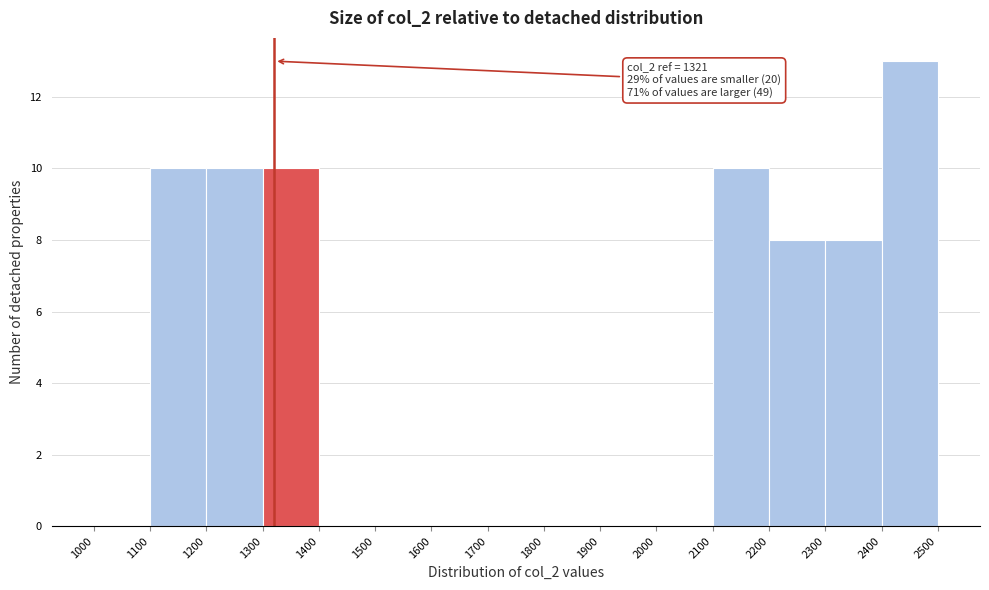

Over which range of the x-axis is the bar tallest?

2400 to 2500